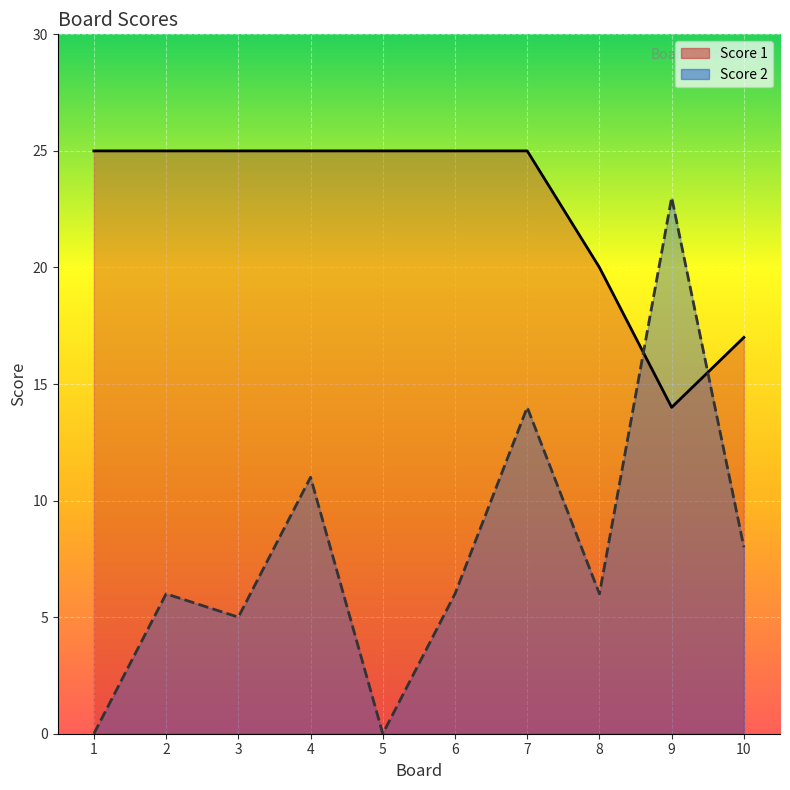

List the labels in order of Score 2 line value, smallest first.

1, 5, 3, 2, 6, 8, 10, 4, 7, 9